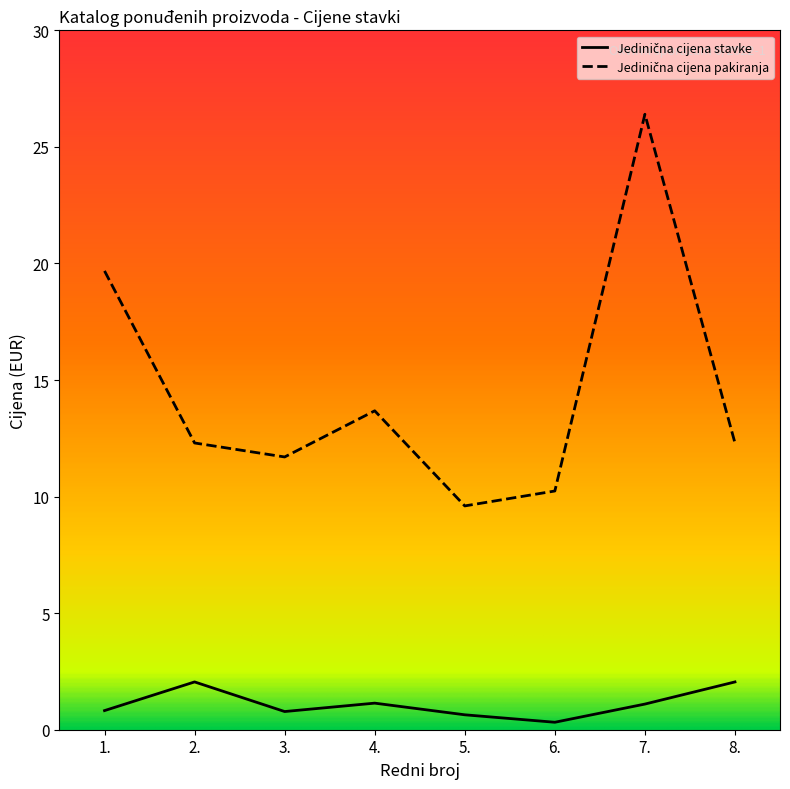

What is the spread (max minus min) of values at 3.?

10.9